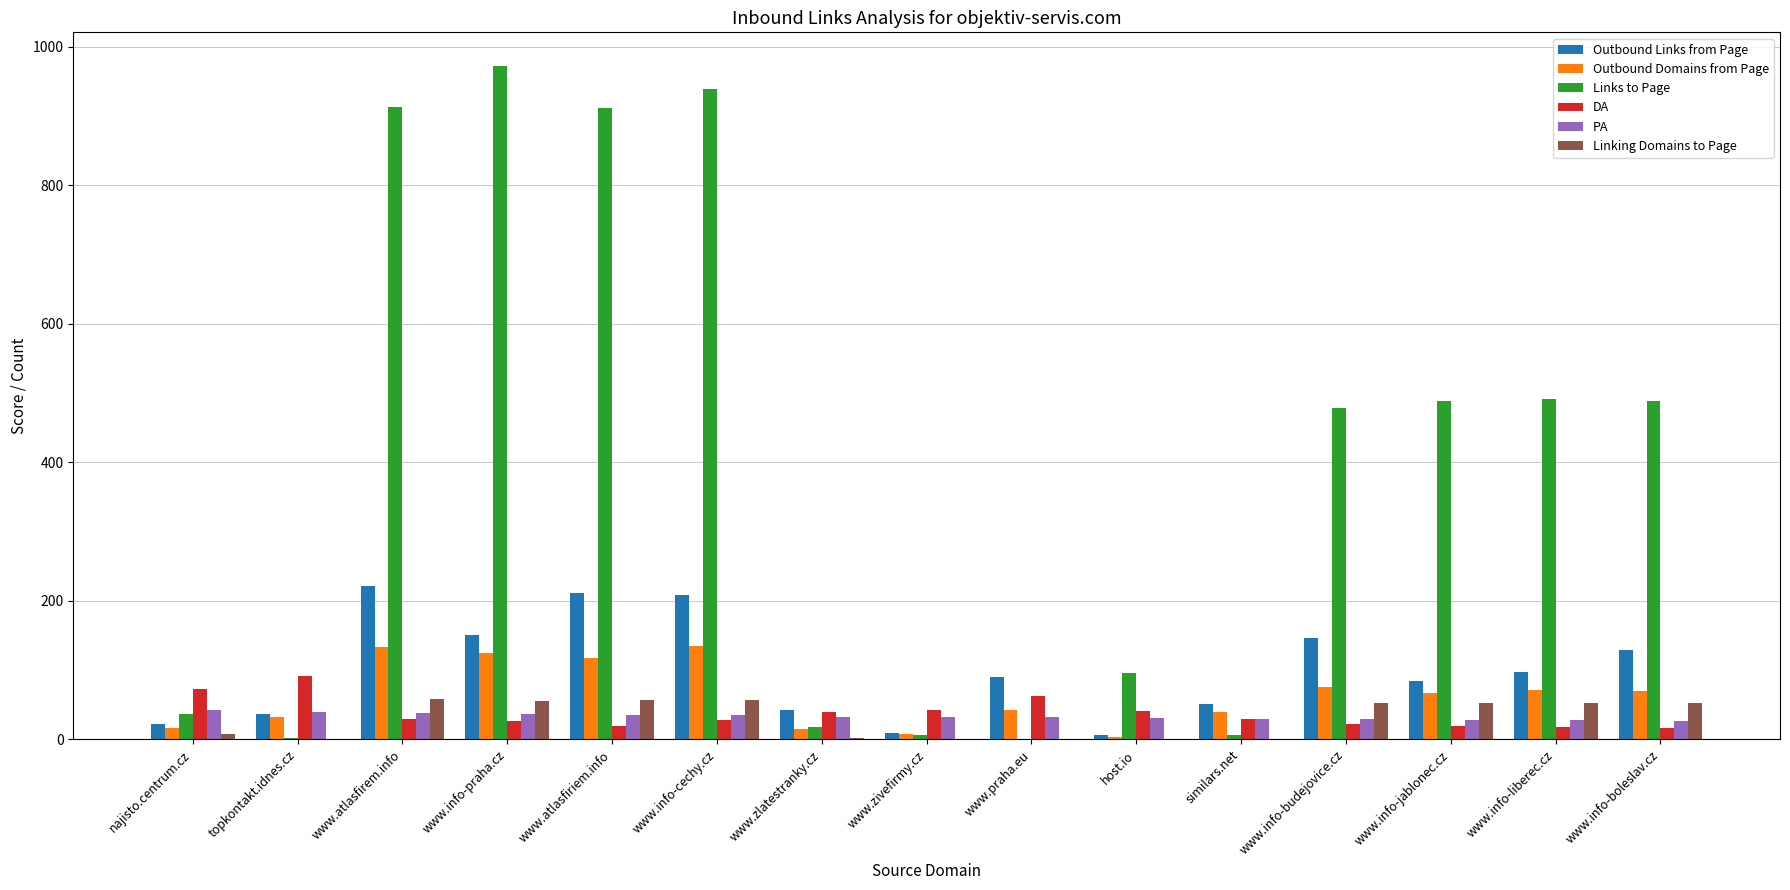

How many categories are shown in the chart?

15